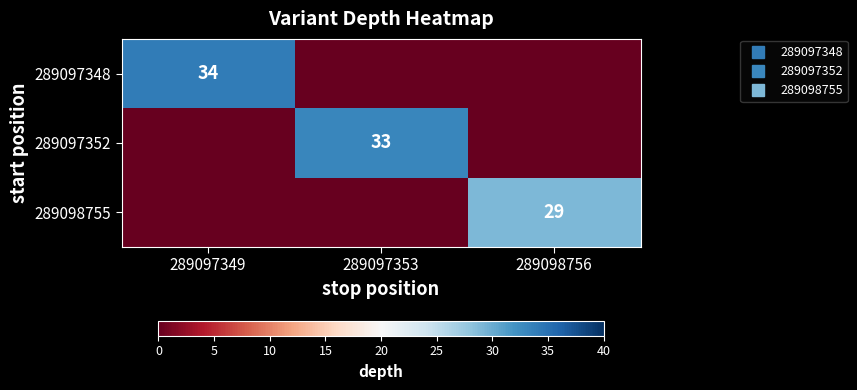

Which series has the largest range (max minus min)?

289097348